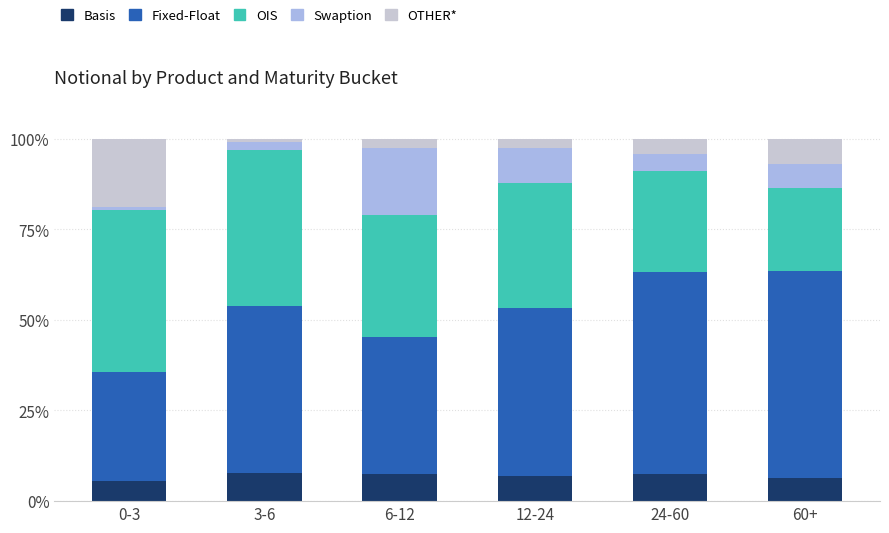

What are all the series names shown in the legend?

Basis, Fixed-Float, OIS, Swaption, OTHER*